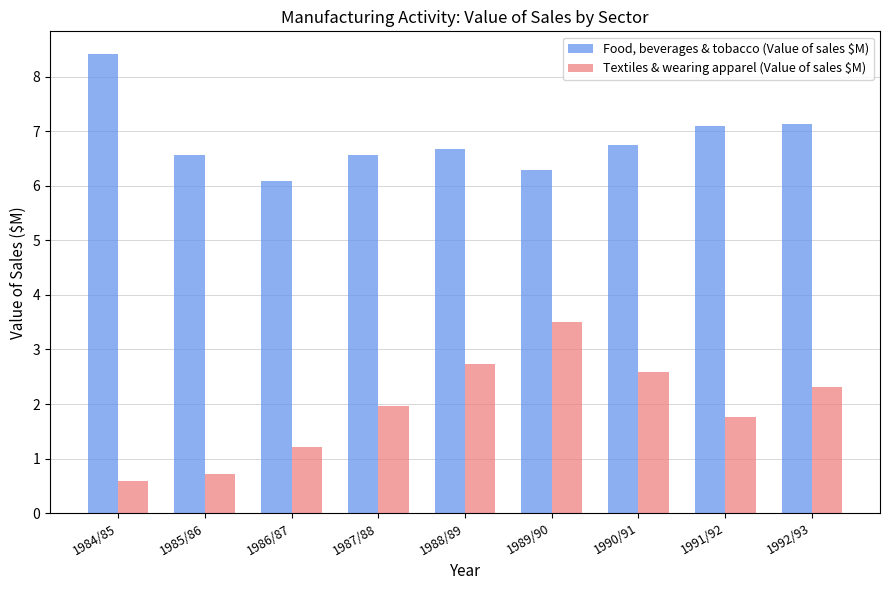

What is the spread (max minus min) of values at 1984/85?

7.8